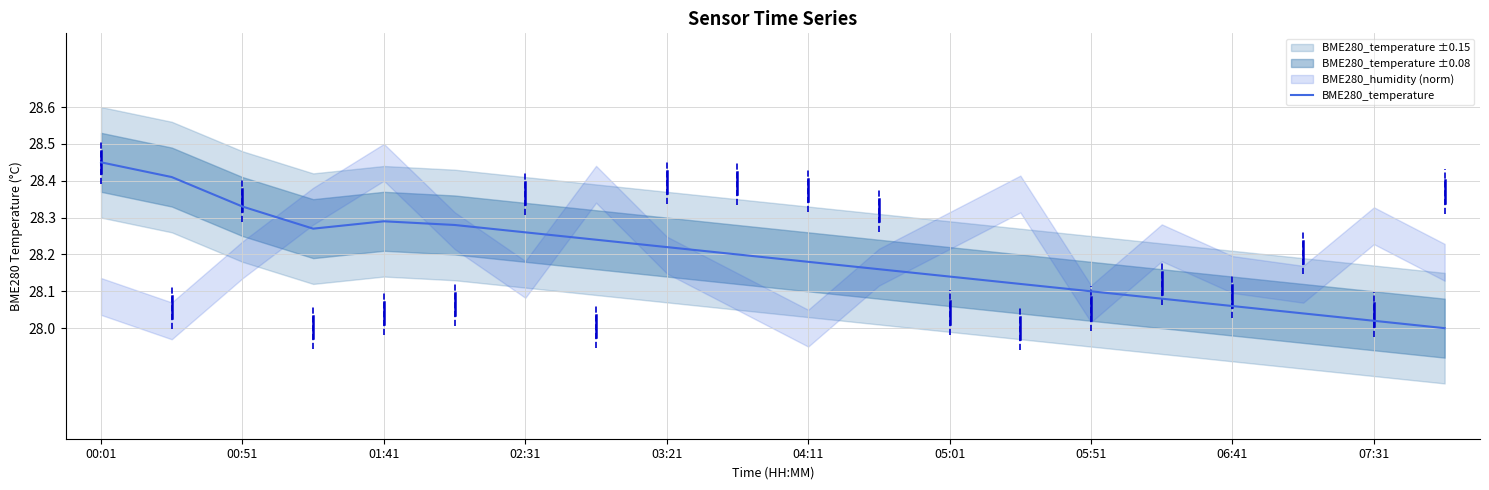

True or false: BME280_temperature has a value of 8.8 at 03:21.

False